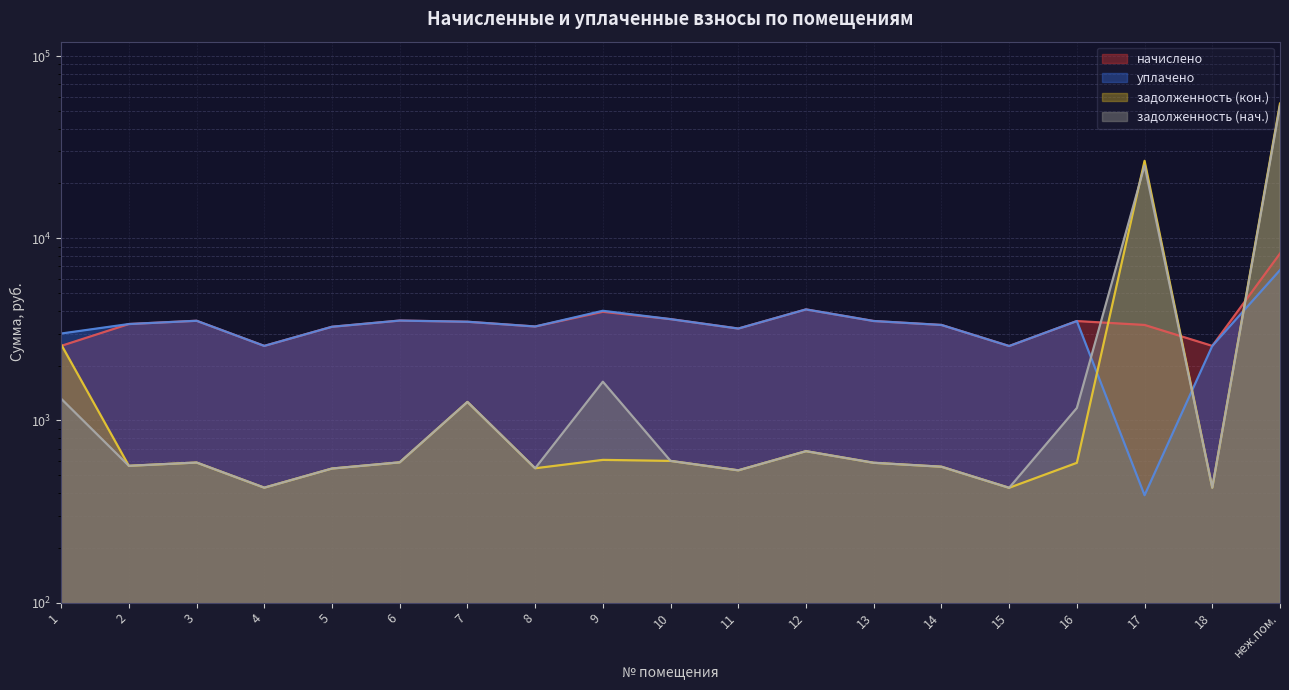

How many lines are shown in the chart?

4